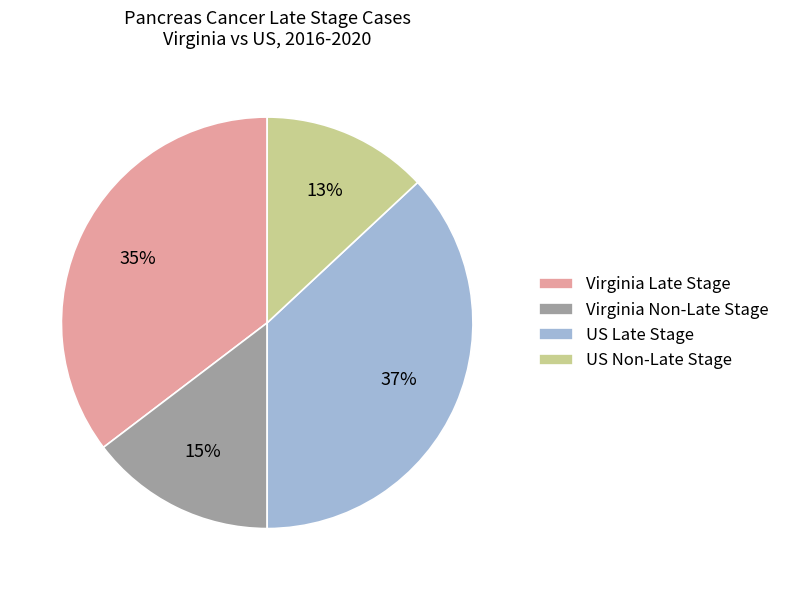

Which slice is the smallest?

US Non-Late Stage